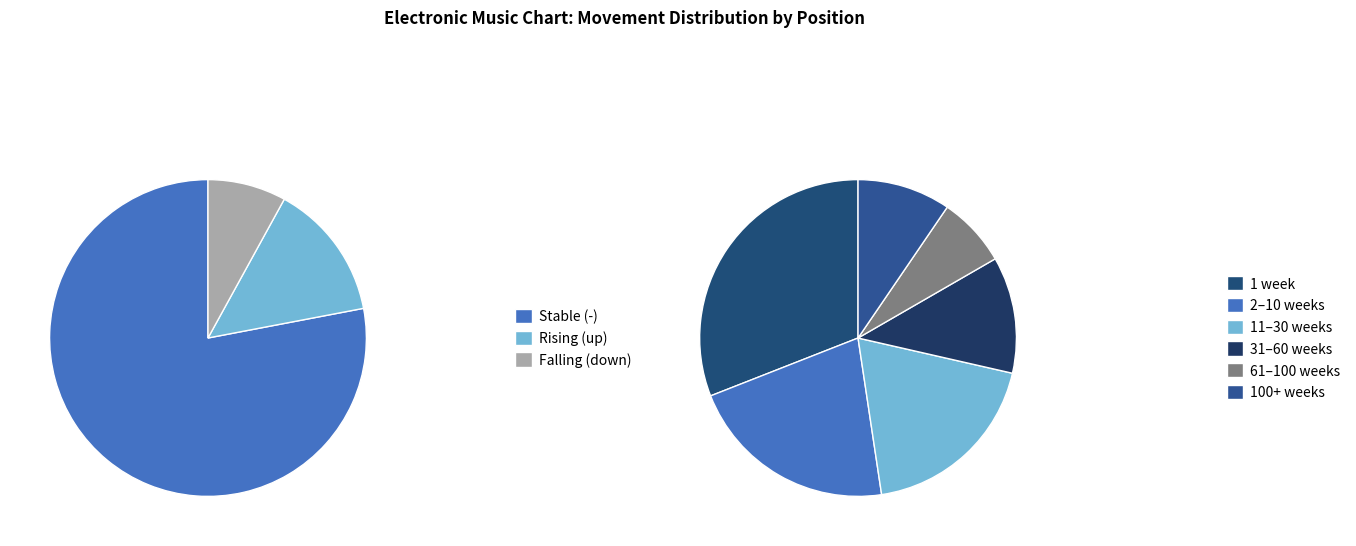

To the nearest percent, what percentage of the pie is down?

8%